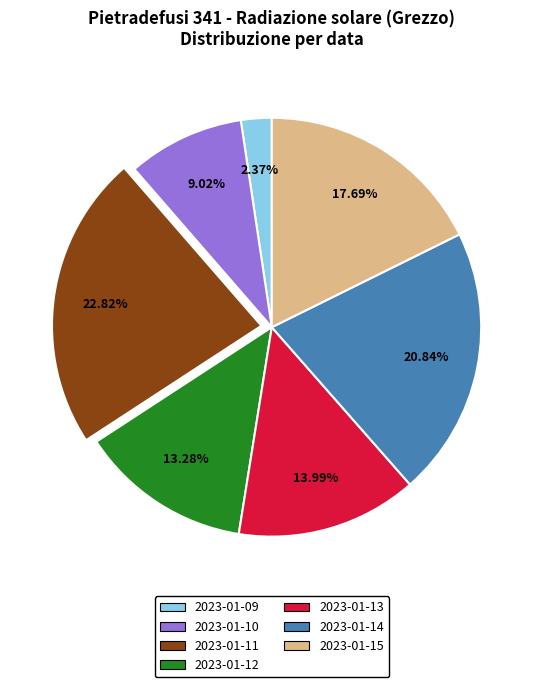

True or false: 2023-01-10 accounts for 30% of the total.

False